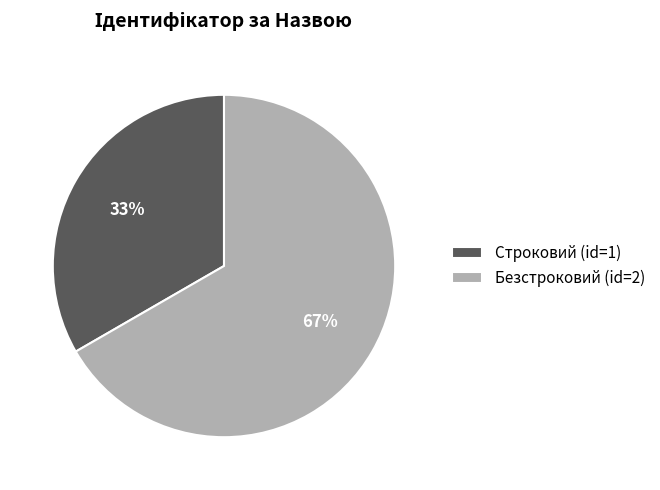

Rank the categories by value from highest to lowest.

Безстроковий, Строковий